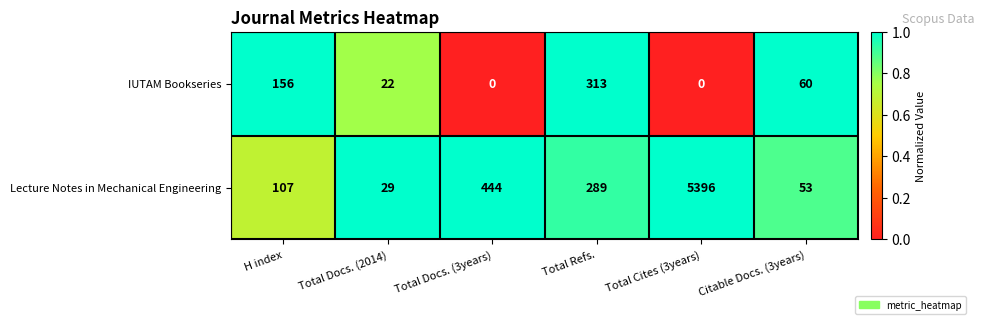

At which label is Lecture Notes in Mechanical Engineering closest to 2712?

Total Docs. (3years)